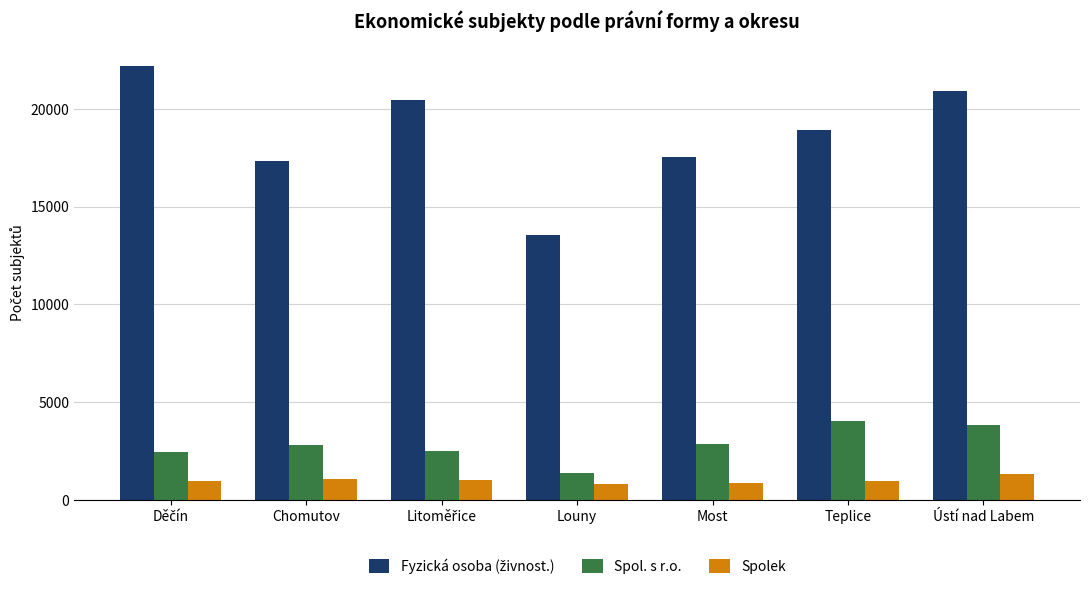

How many categories are shown in the chart?

7